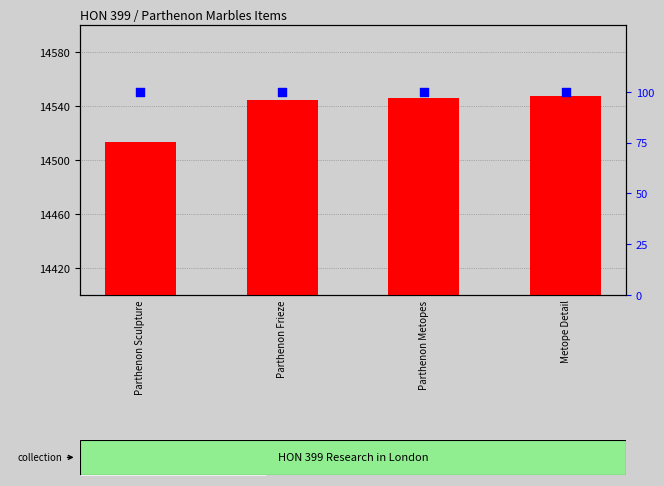

Which series has the widest spread of Y values?

count